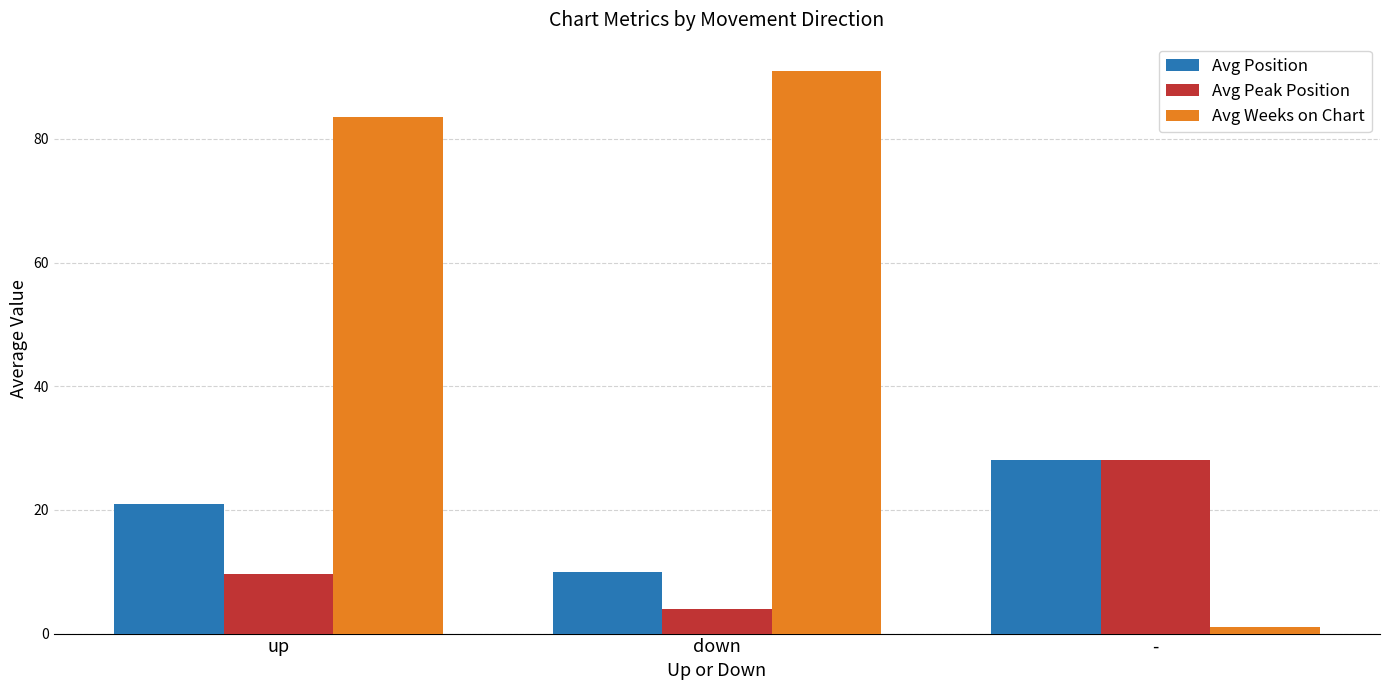

Which series changed the most between down and -?

Avg Weeks on Chart